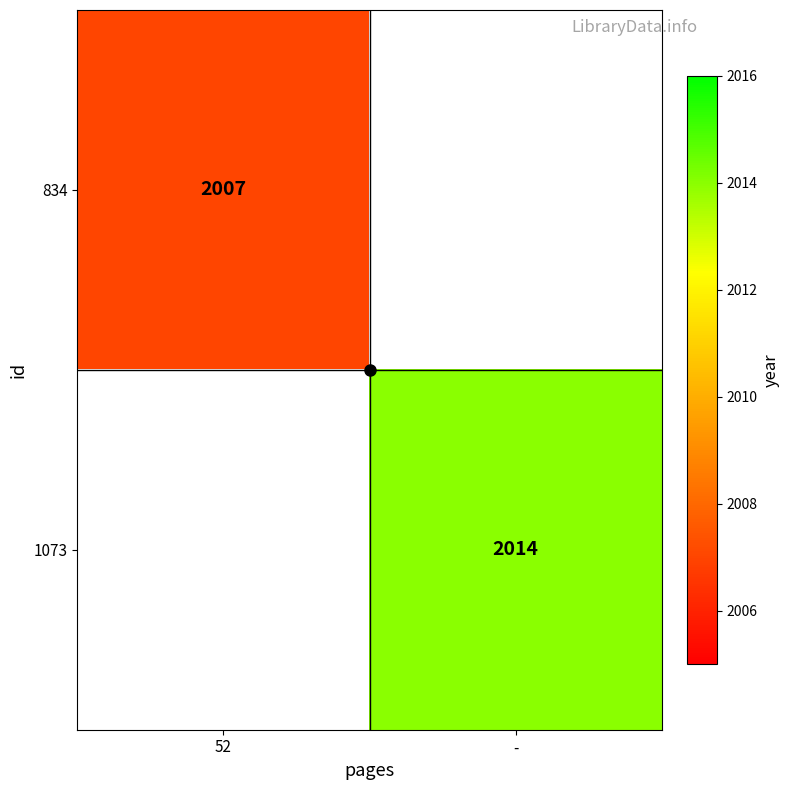

List the series in order of their peak value, lowest first.

834, 1073